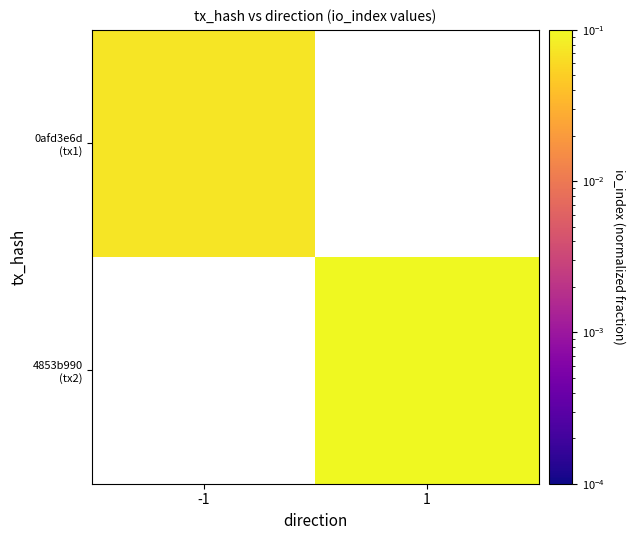

What value does the 0afd3e6d (tx1) series have at -1?

0.1